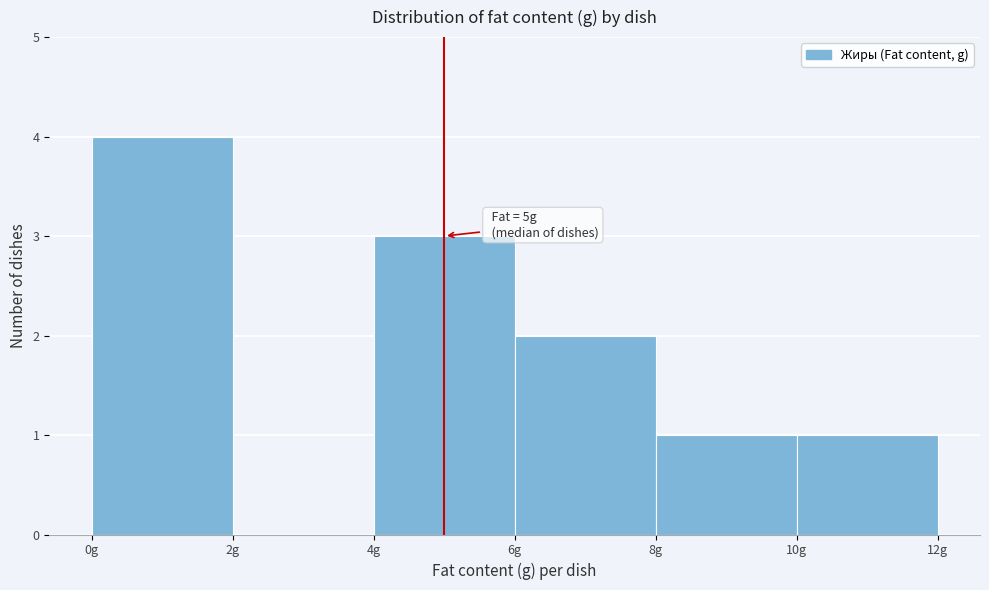

Which range on the x-axis has the tallest bar?

0 to 2